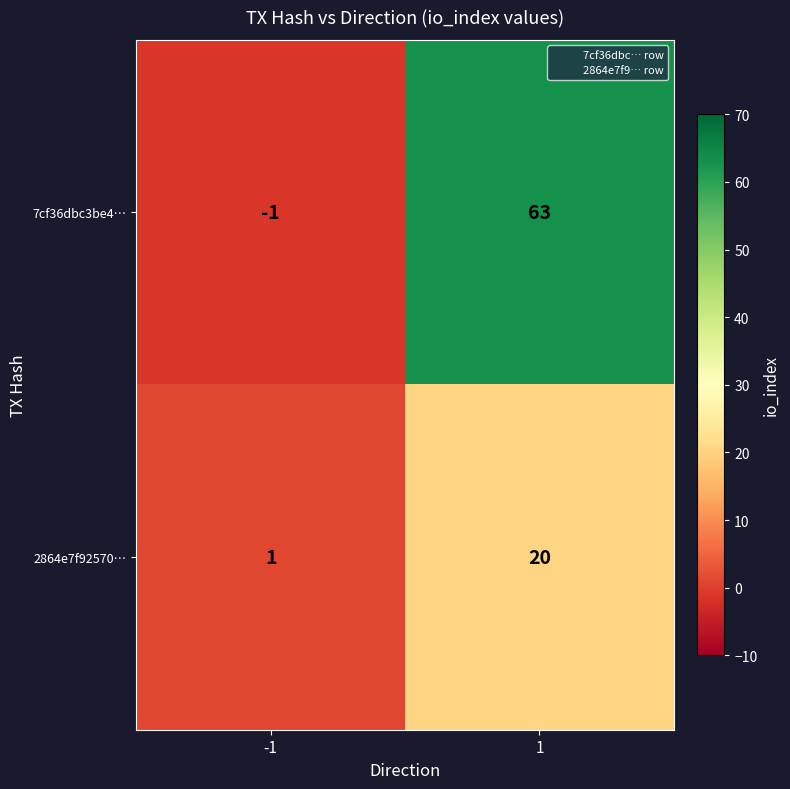

At which category is the sum across all series the highest?

1